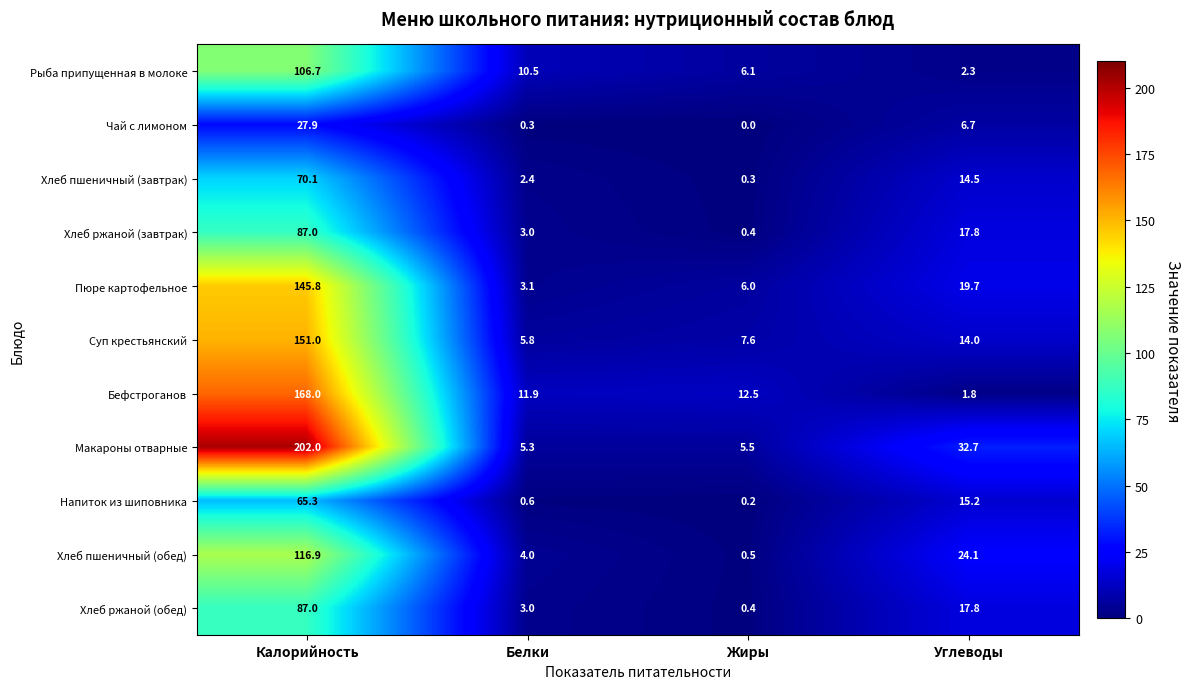

What is the total value across all series at Жиры?

39.5